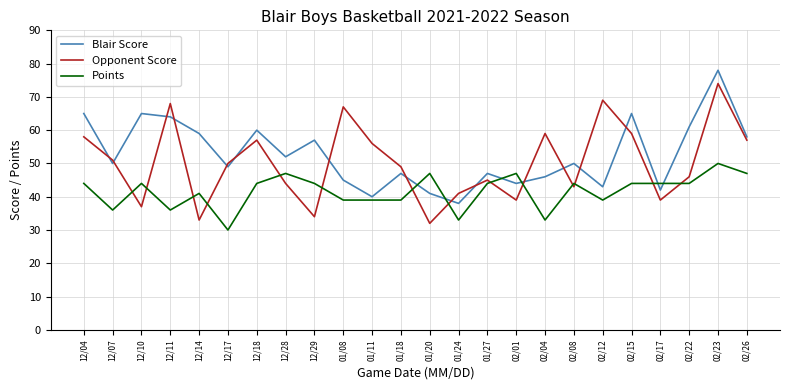

Reading left to right, what are all the values shown in this chart?

Blair Score: 65	50	65	64	59	49	60	52	57	45	40	47	41	38	47	44	46	50	43	65	42	61	78	58
Opponent Score: 58	51	37	68	33	50	57	44	34	67	56	49	32	41	45	39	59	43	69	59	39	46	74	57
Points: 44	36	44	36	41	30	44	47	44	39	39	39	47	33	44	47	33	44	39	44	44	44	50	47